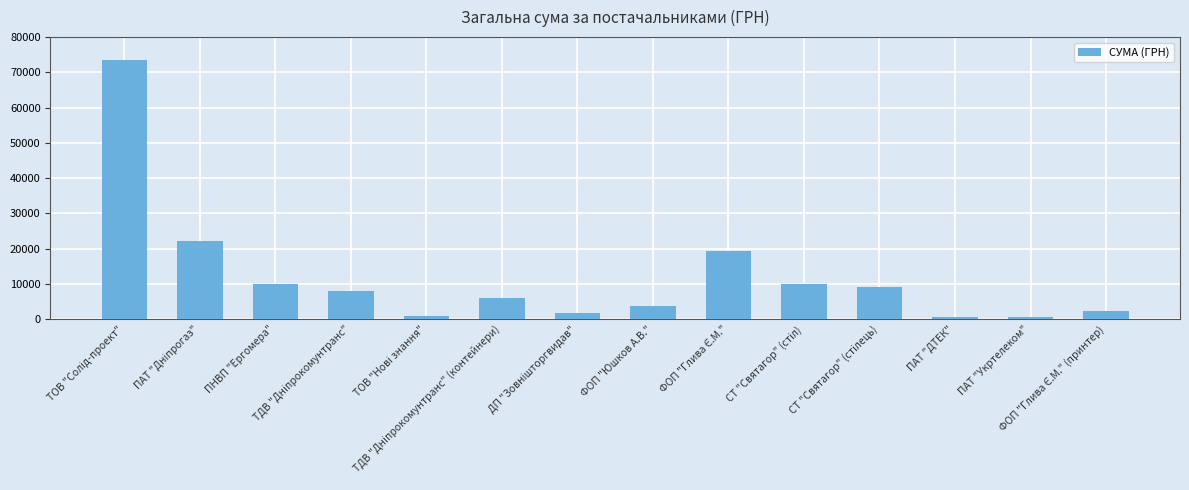

What is the value of the 8th bar from the left?

3665.0